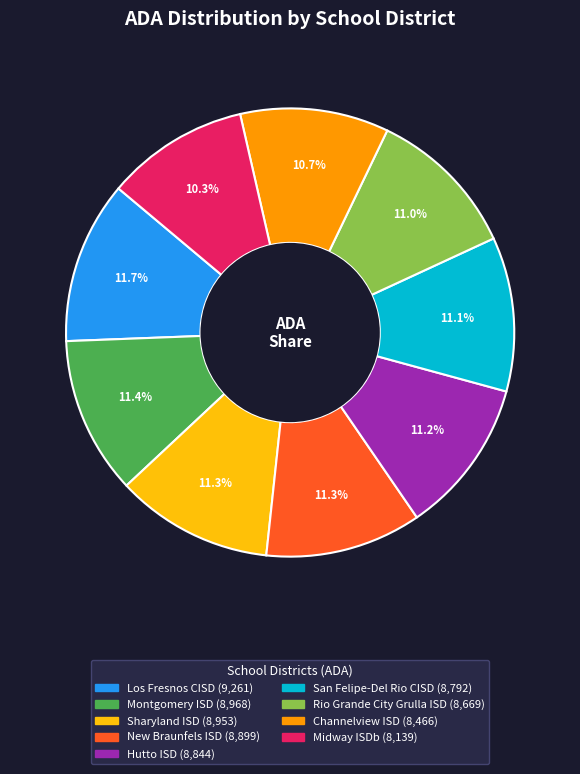

Approximately how many times larger is the value at Montgomery ISD compared to Los Fresnos CISD?

1.0